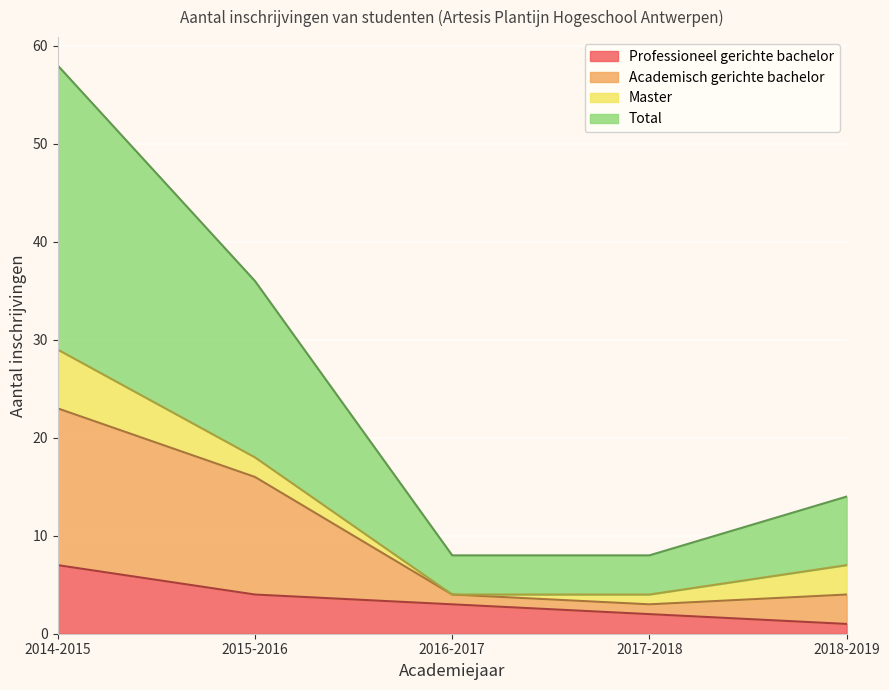

What is the highest value of the Professioneel gerichte bachelor series?

7